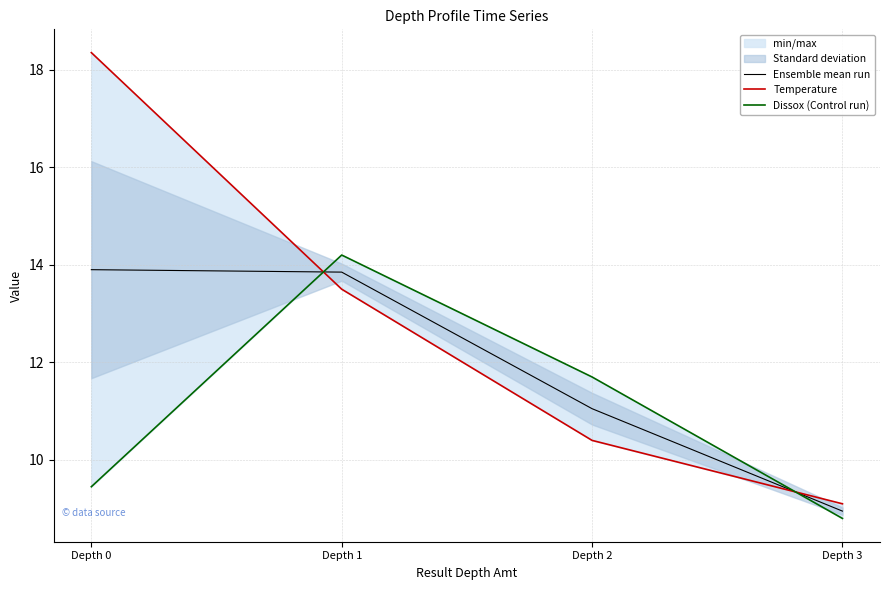

The value of Temperature at Depth 1 is 13.5. True or false?

True